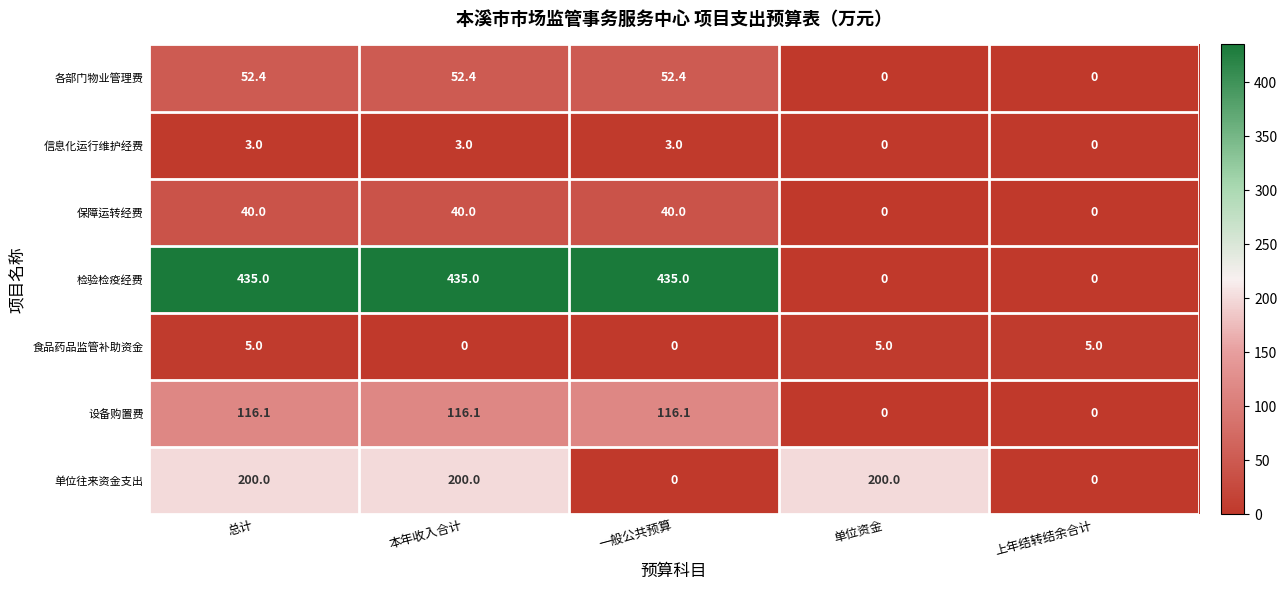

True or false: 保障运转经费 has a value of -18.3 at 上年结转结余合计.

False